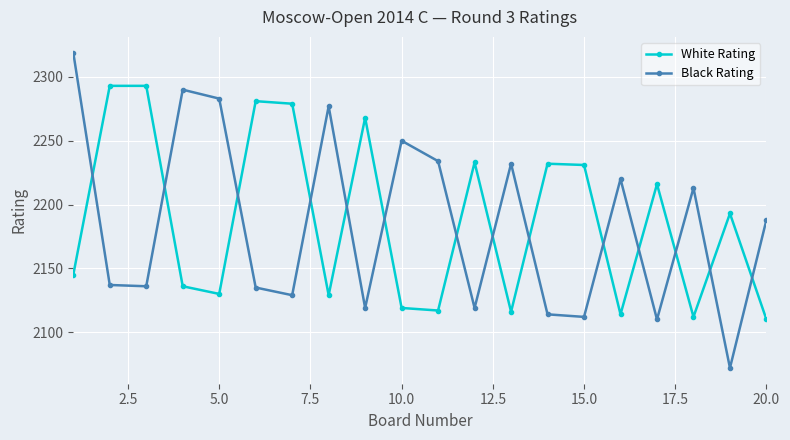

How many data points in White Rating are less than 2193?

10